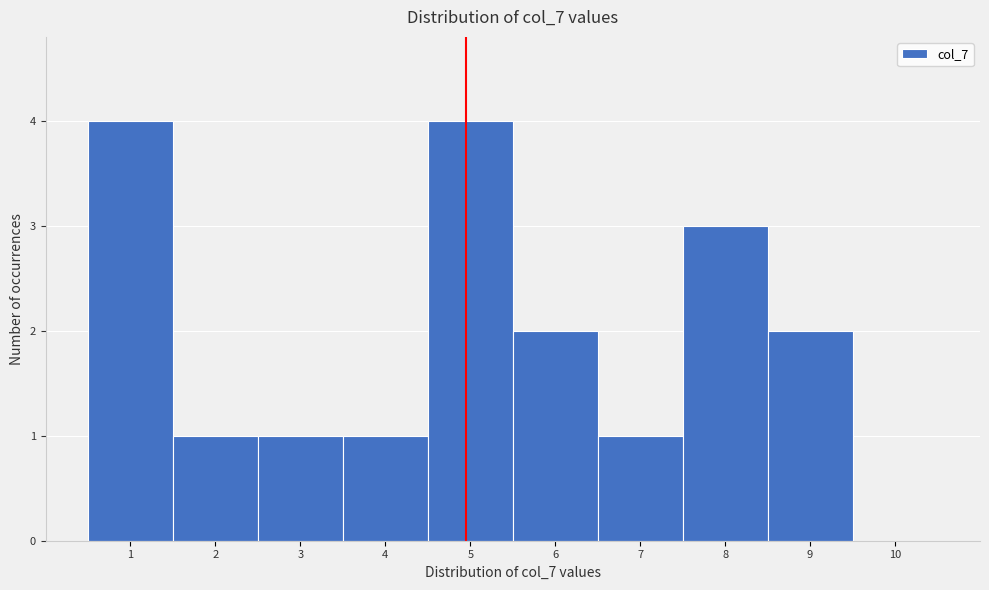

Reading left to right, list all the values displayed in this chart.

1=4	2=1	3=1	4=1	5=4	6=2	7=1	8=3	9=2	10=0